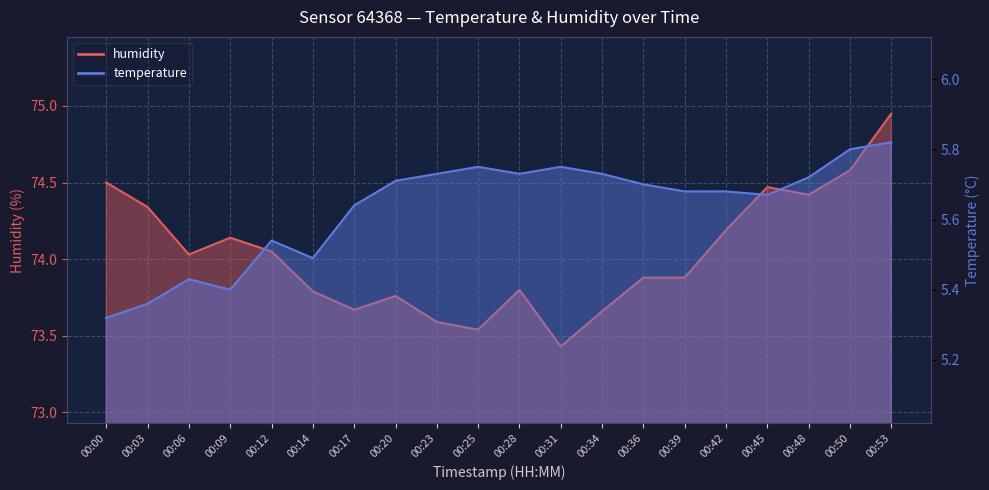

Between 00:34 and 00:36, which series saw the biggest shift?

humidity